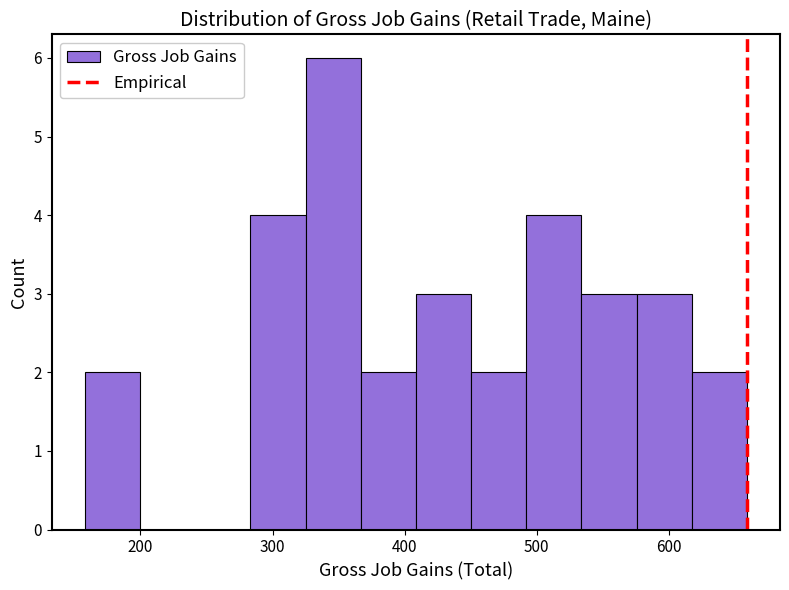

Over which range of the x-axis is the bar tallest?

330 to 370